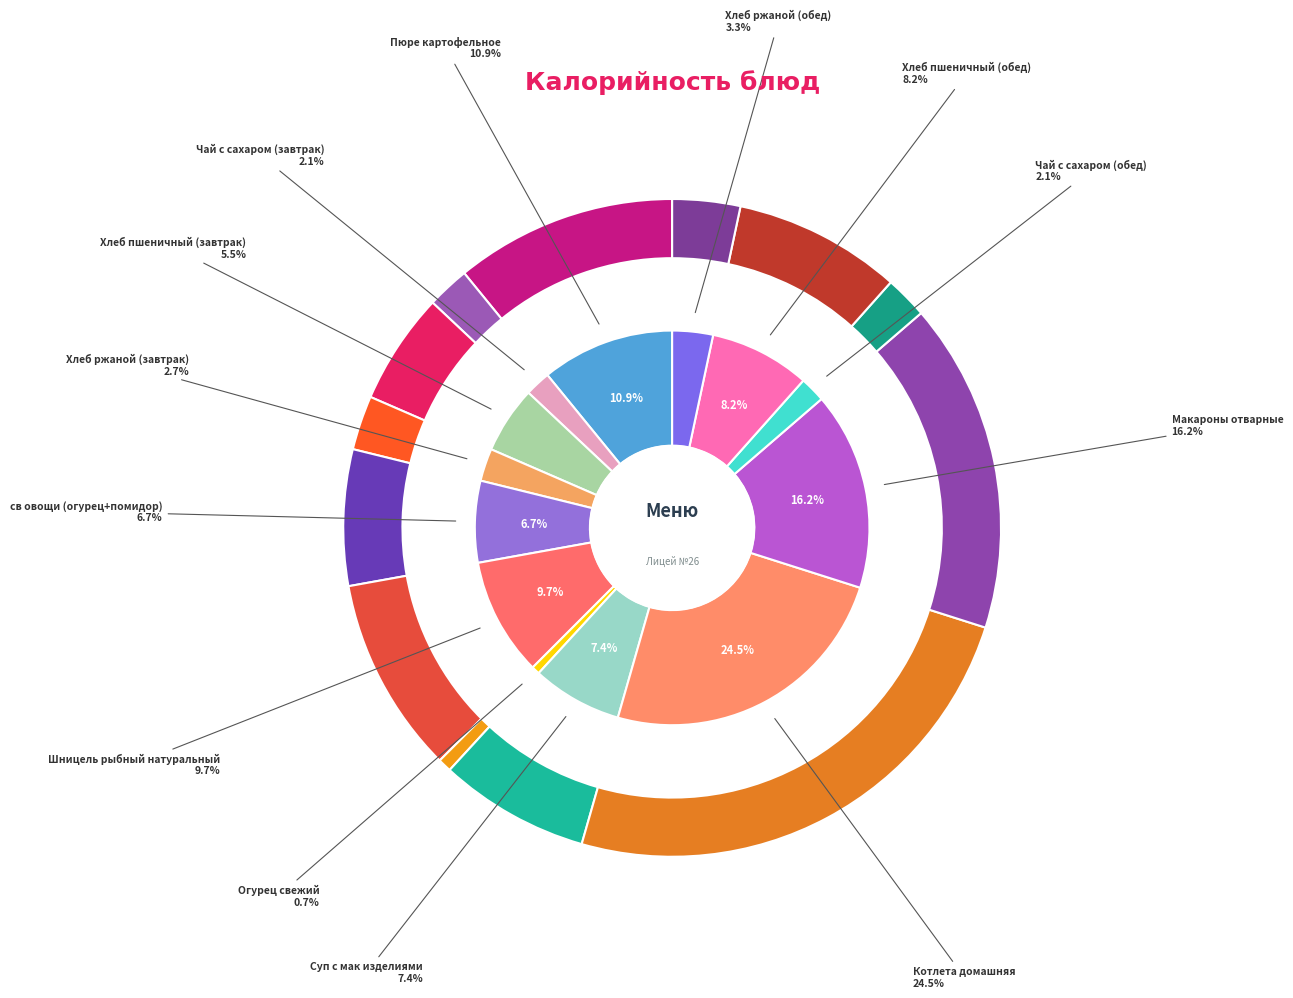

Which slice is the largest?

Котлета домашняя